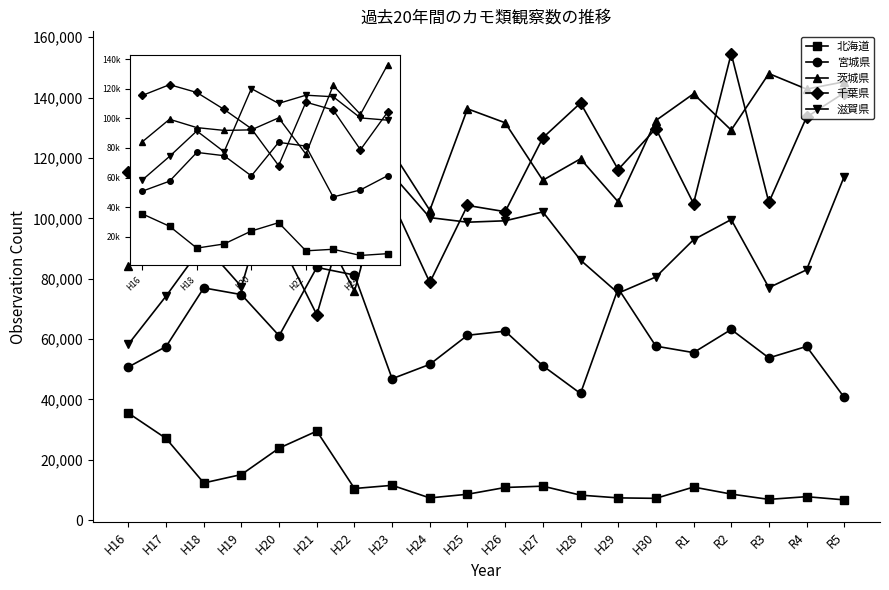

Between H21 and H25, which is larger?

H21